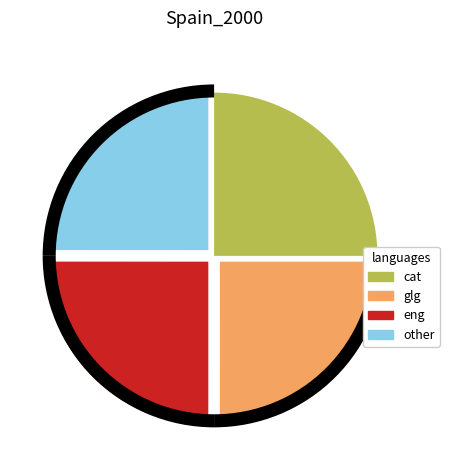

Which has a higher value, 28 or 28?

28